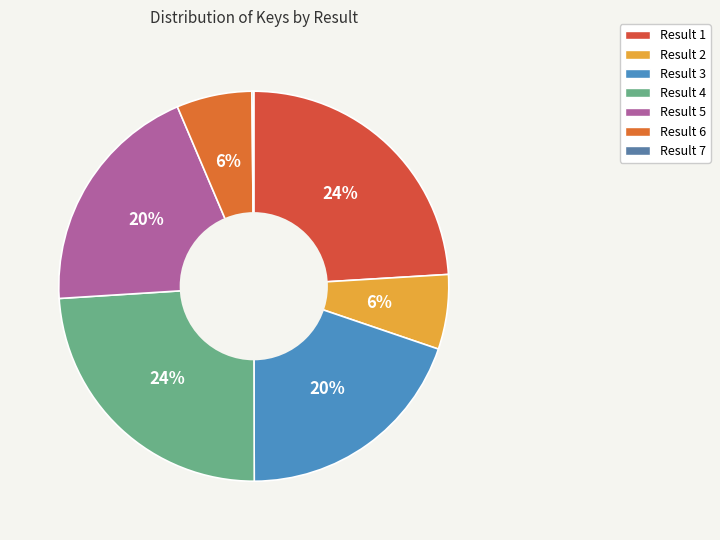

Is there a majority slice in this chart?

No